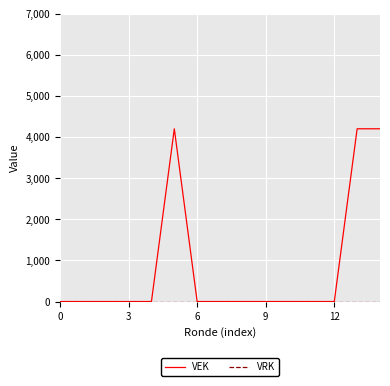

Which series has the largest range (max minus min)?

VEK